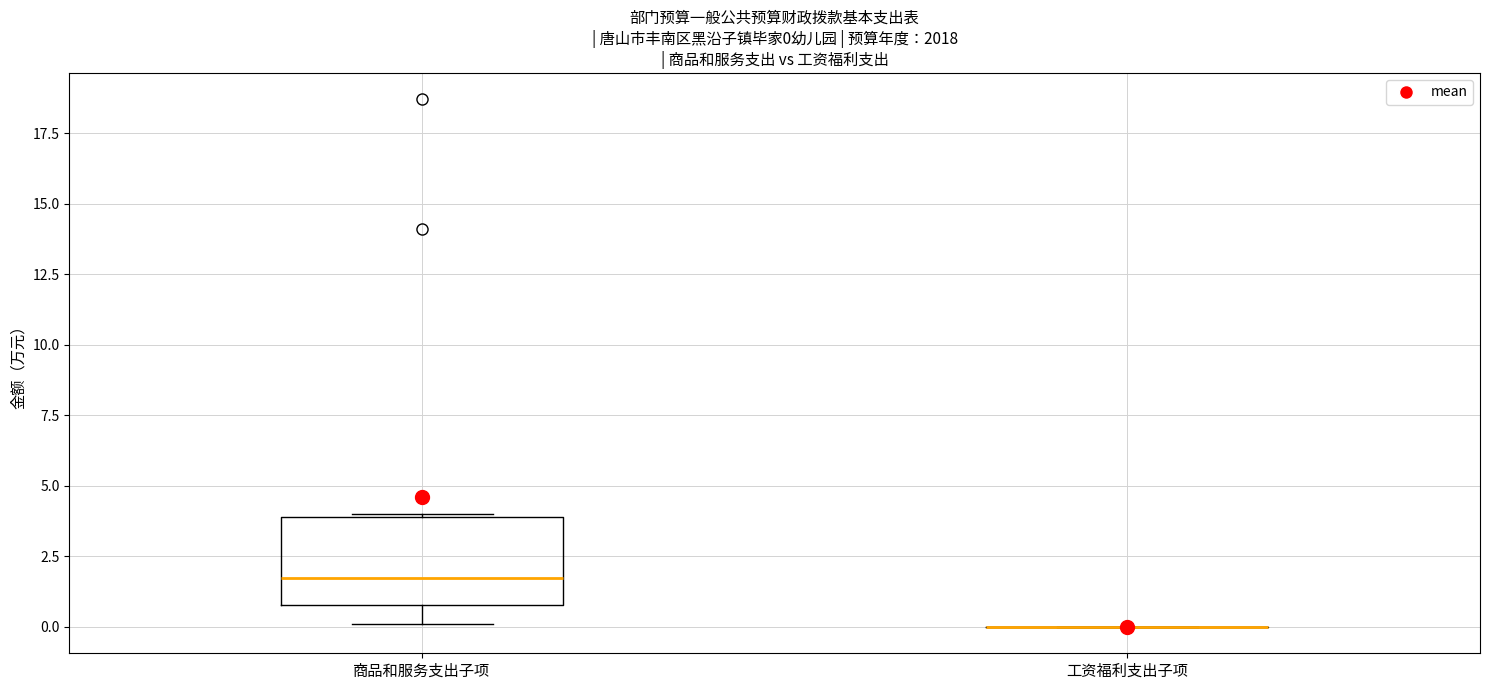

Comparing the boxes themselves (not the whiskers), which one is the tallest?

商品和服务支出子项